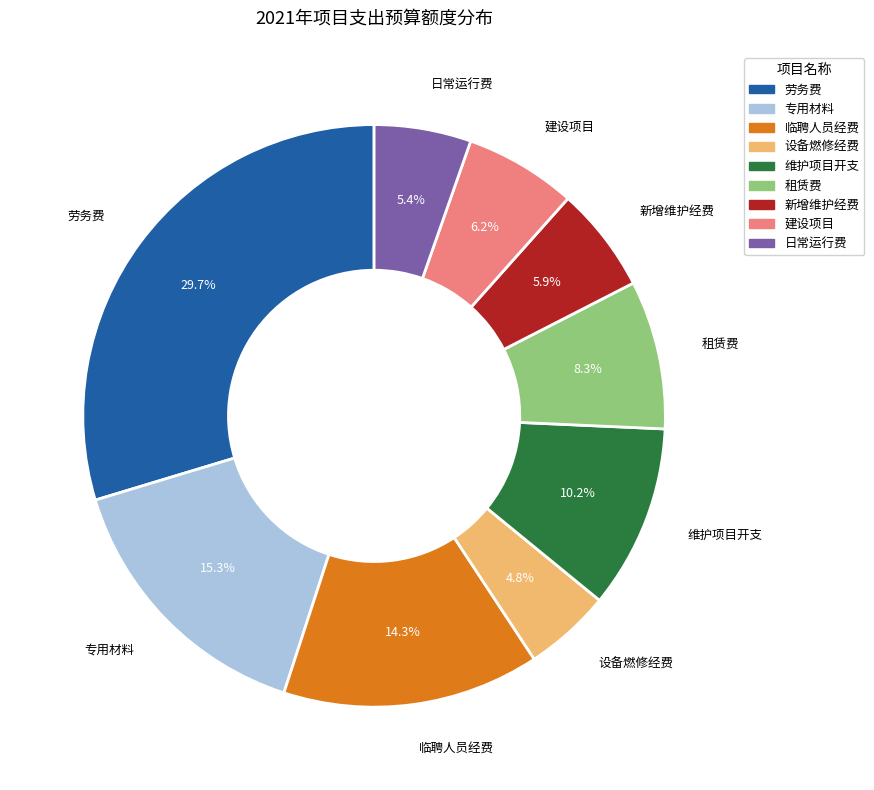

What percentage is the 临聘人员经费 slice, to the nearest percent?

14%